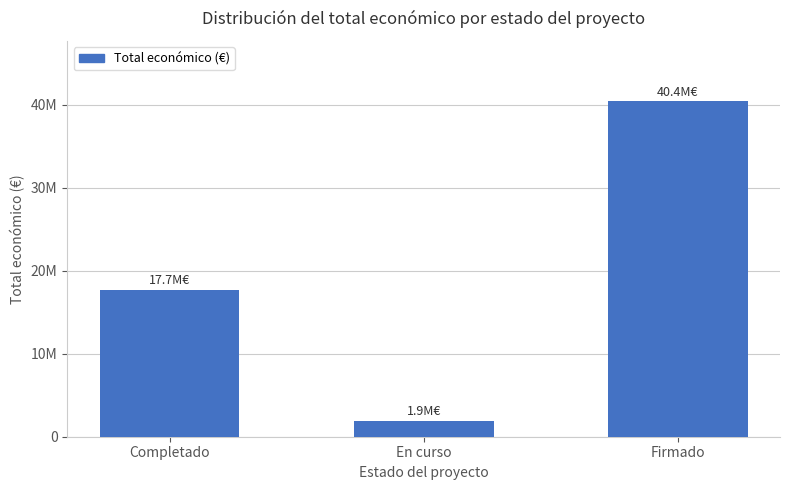

Reading left to right, extract all data points from this chart.

Completado=17699655	En curso=1939831	Firmado=40420913